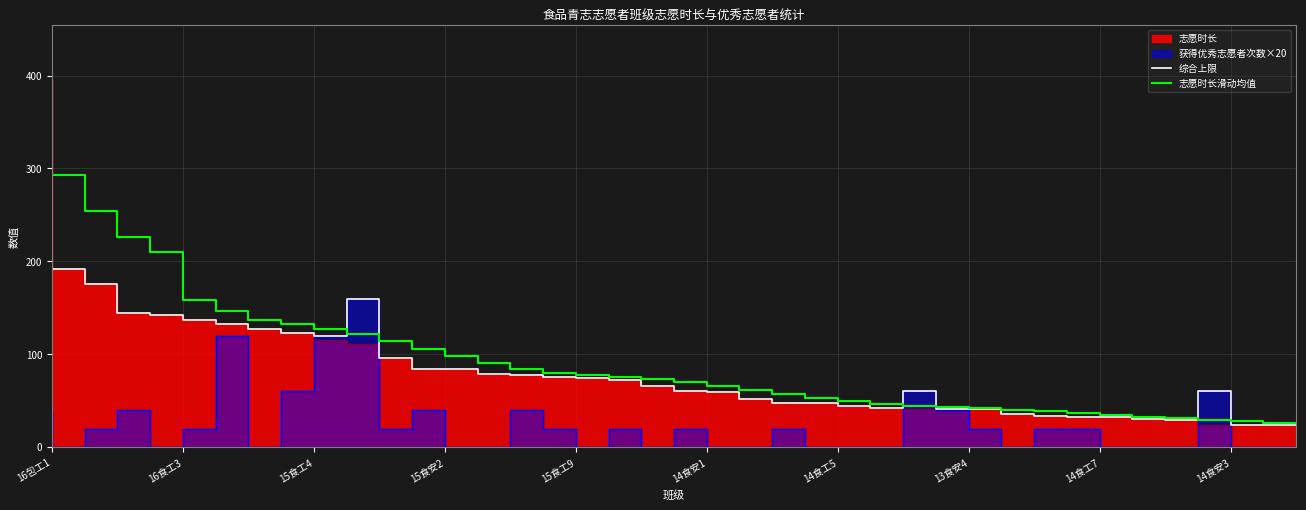

What position from the right is 13?

26